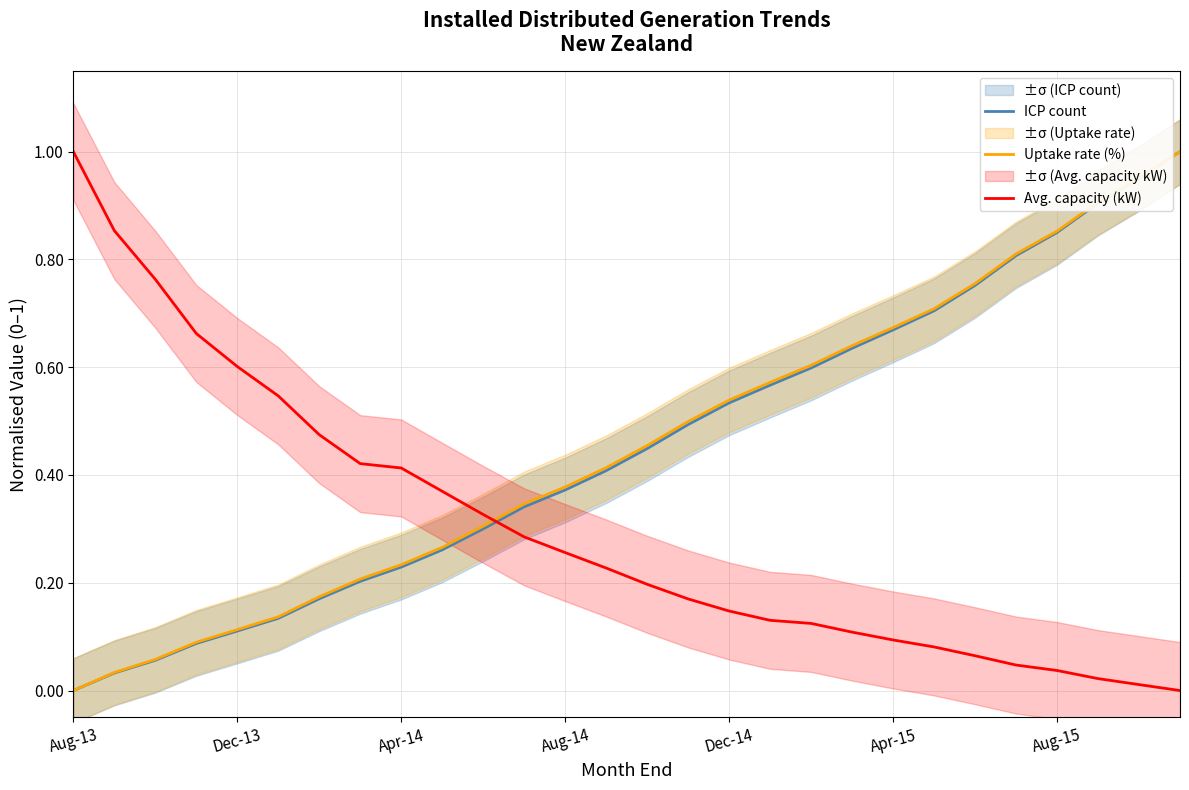

Count the number of data series in this chart.

3